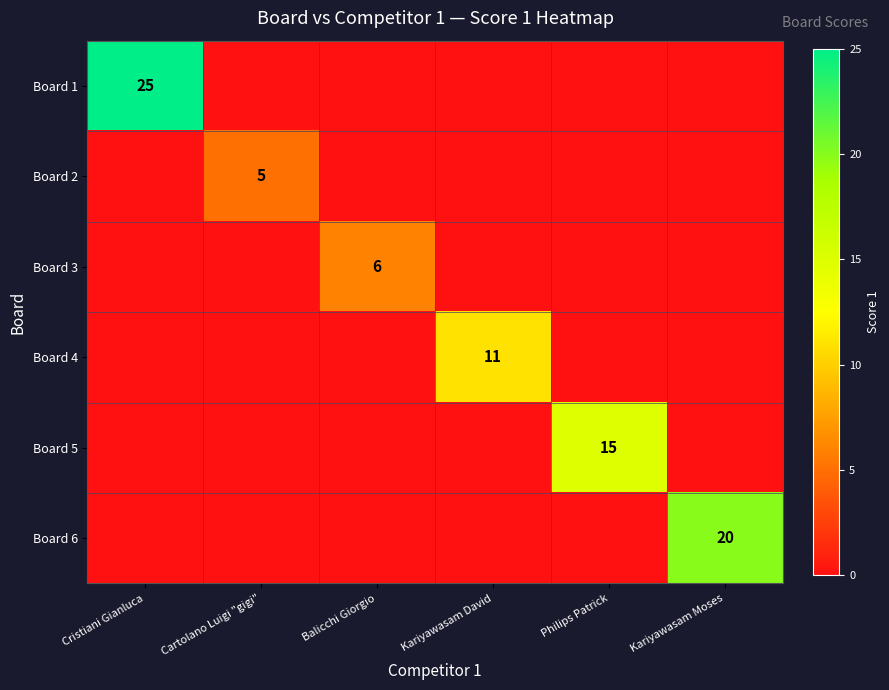

The value of Board 2 at Cartolano Luigi "gigi" is 5. True or false?

True